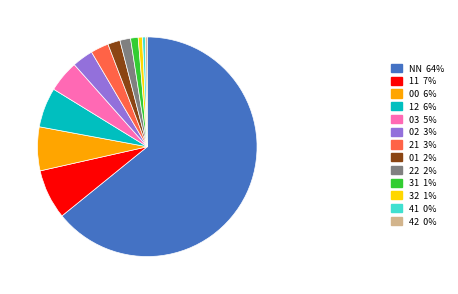

Which slice is the largest?

NN 64%